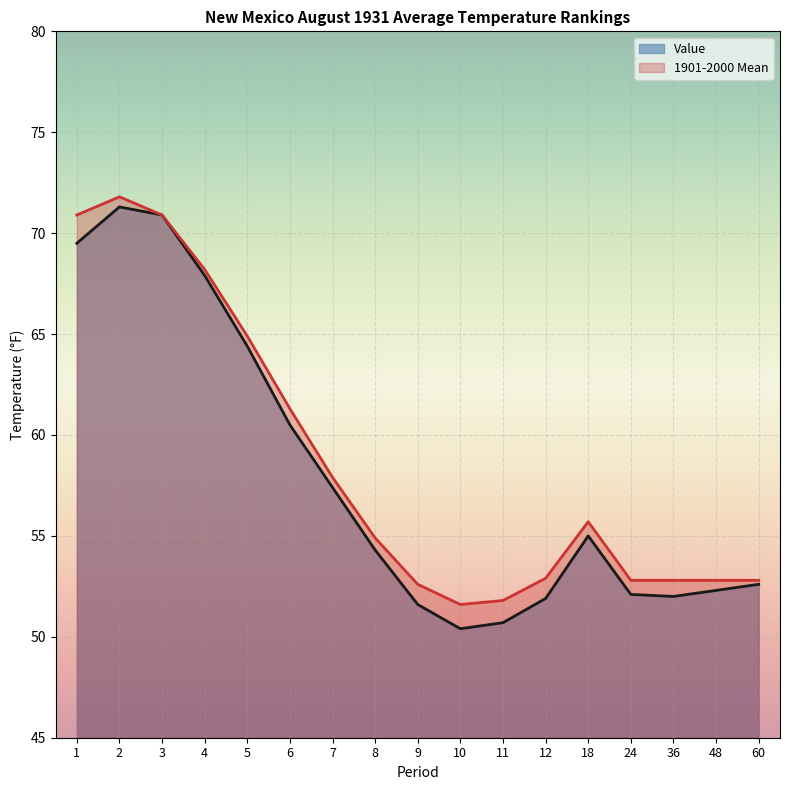

Rank the categories by 1901-2000 Mean value from lowest to highest.

10, 11, 9, 24, 36, 48, 60, 12, 8, 18, 7, 6, 5, 4, 1, 3, 2